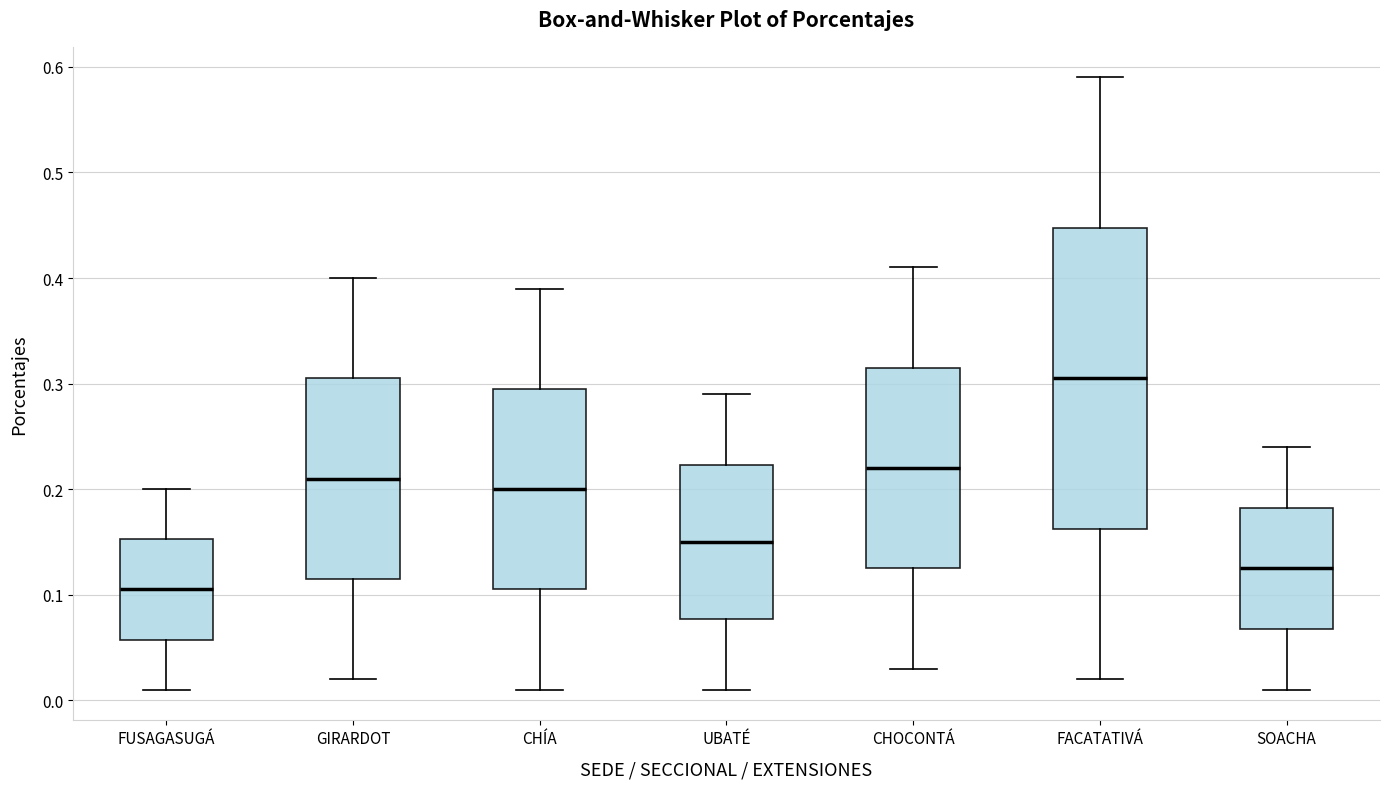

Where does the upper whisker of the box for SOACHA end on the y-axis? The values are not printed on the chart, so give them approximately, as read against the axis.

0.24